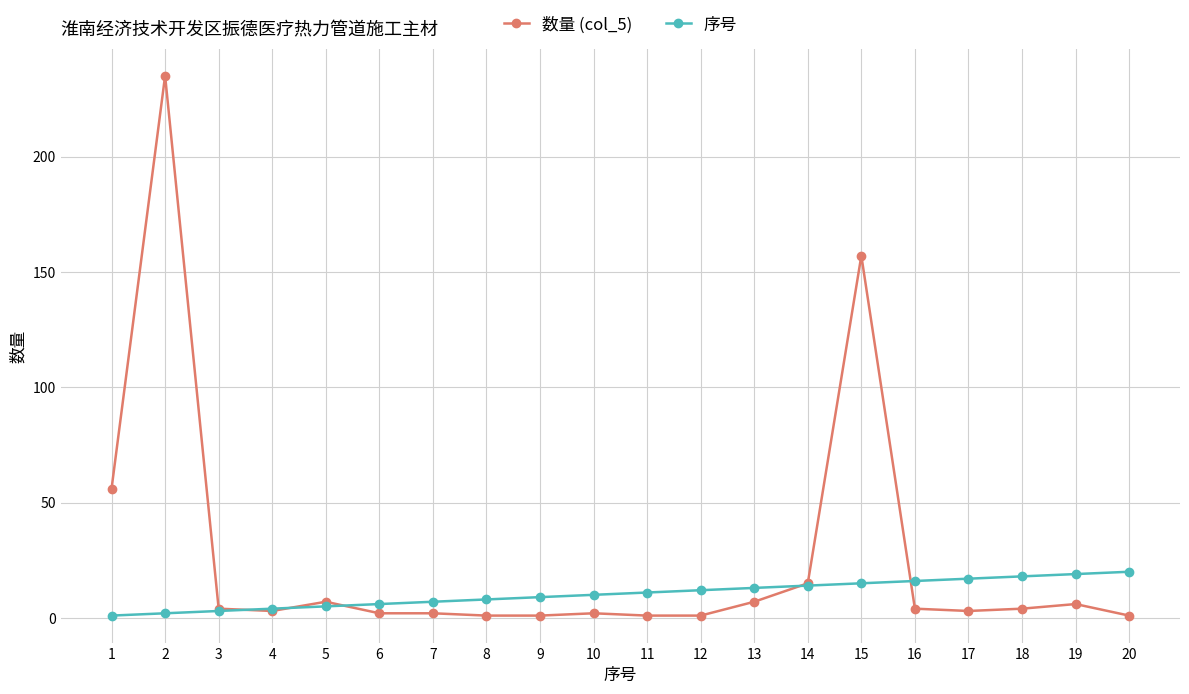

List the series in order of their overall mean, lowest first.

序号, 数量 (col_5)